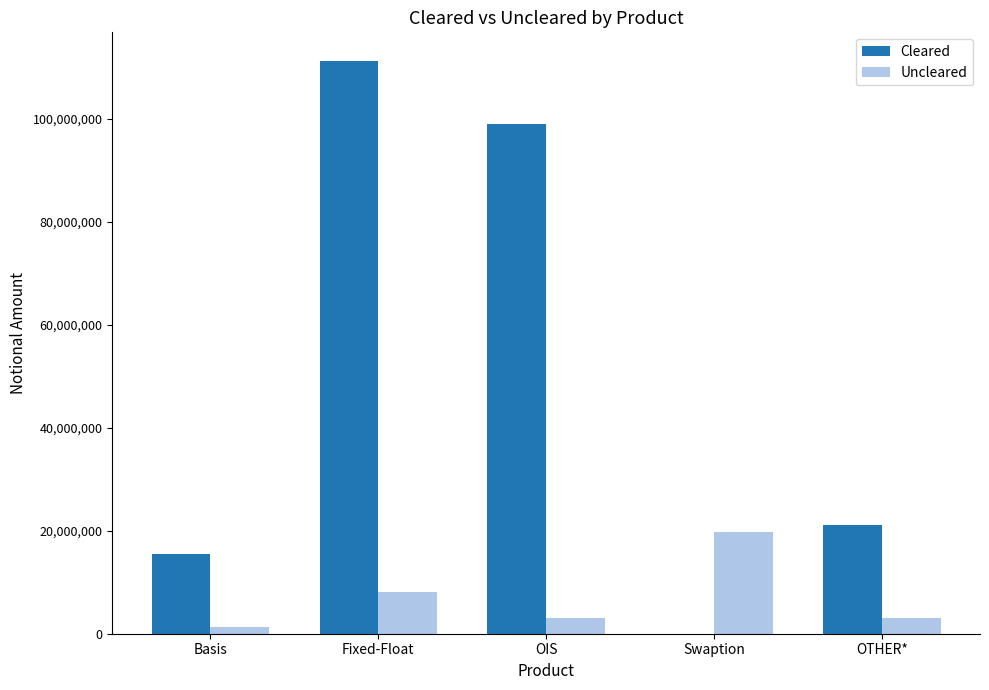

Which series has the largest total across all categories?

Cleared